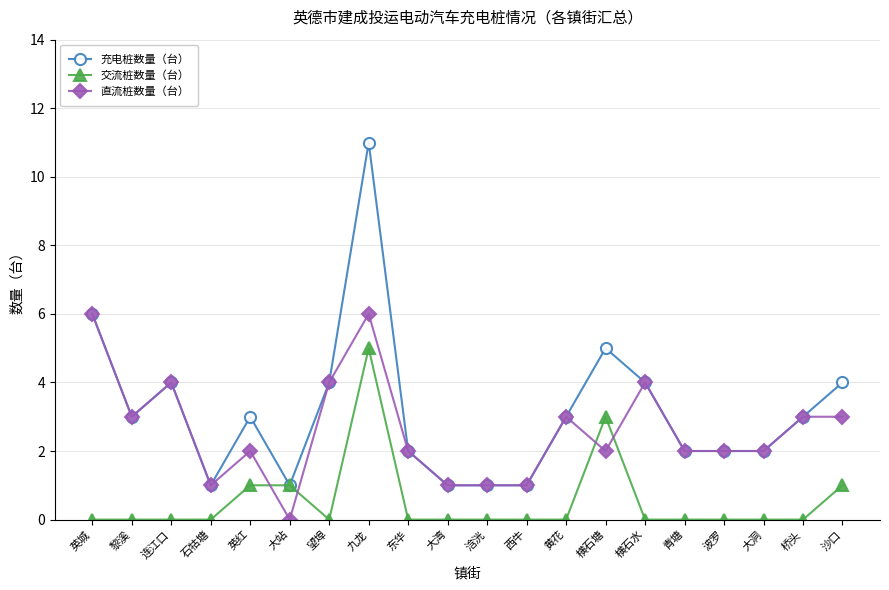

Count the 交流桩数量（台） values in the range 0 to 1.

18